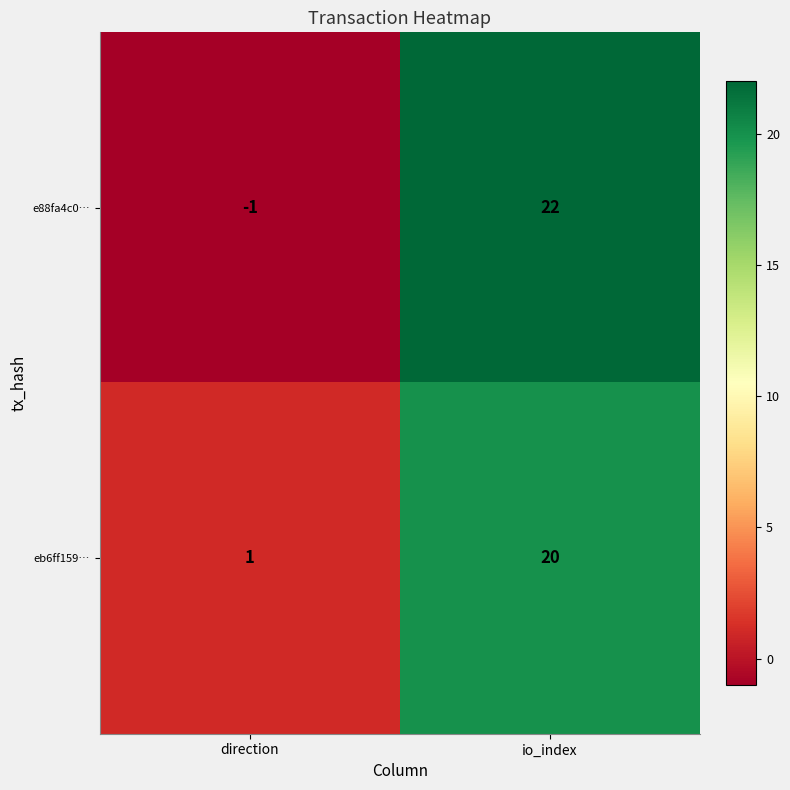

The value of eb6ff159… at io_index is 30. True or false?

False